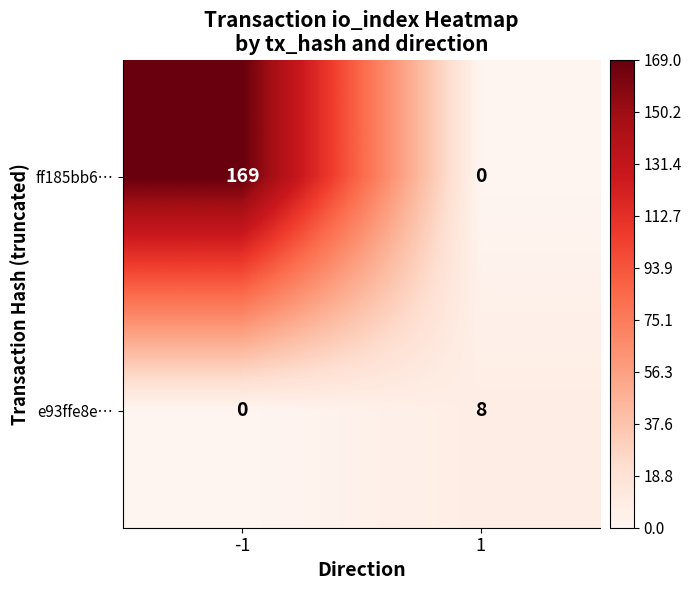

What is the greatest value displayed?

169